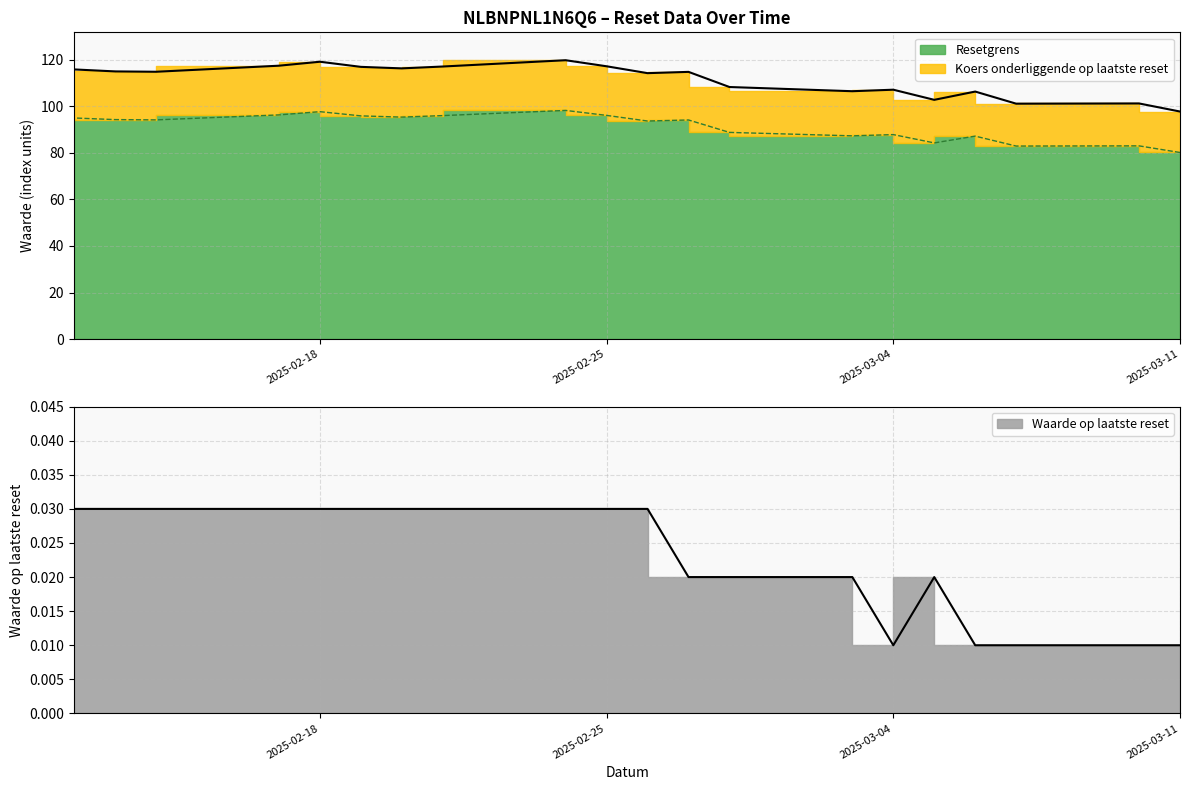

In Resetgrens, how many points are lower than both neighbors (excluding endpoints)?

6